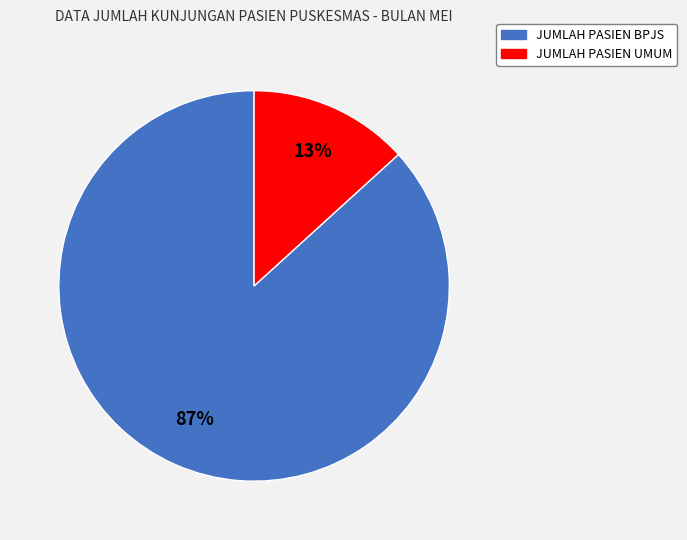

Which has a higher value, JUMLAH PASIEN UMUM or JUMLAH PASIEN BPJS?

JUMLAH PASIEN BPJS